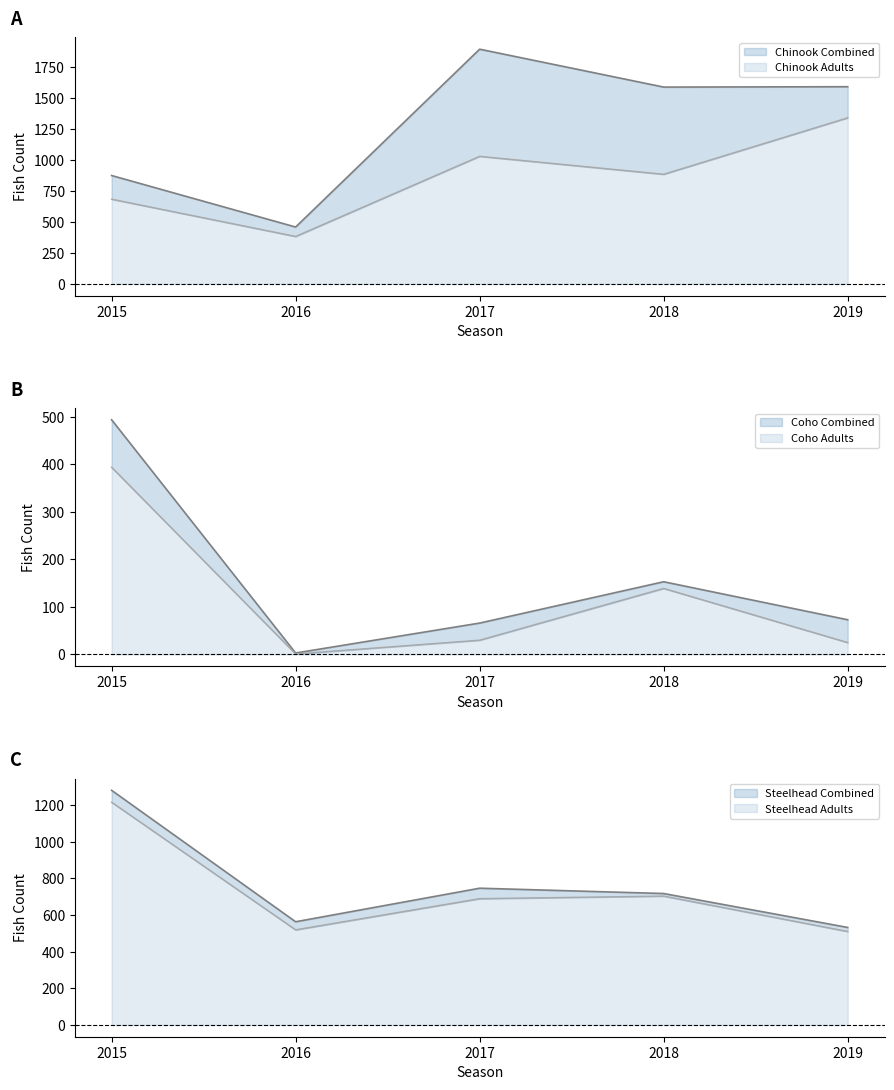

What is the sum of the Steelhead Adults values at 2017 and 2016?

1208